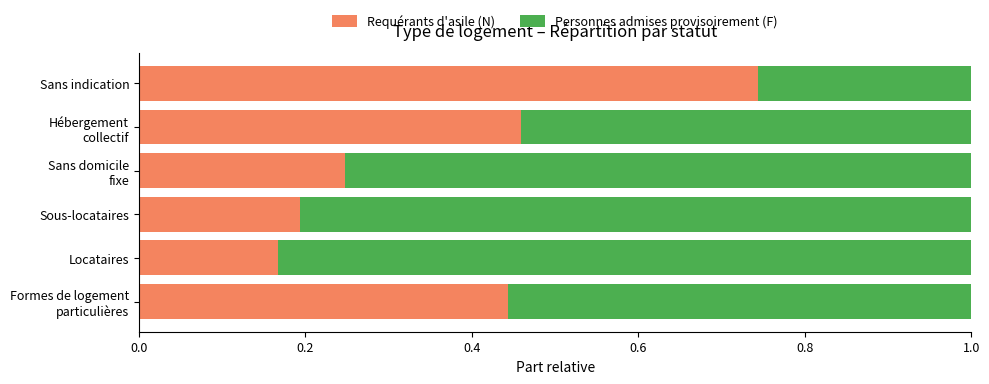

What is the total value across all series at Sous-locataires?

1.0